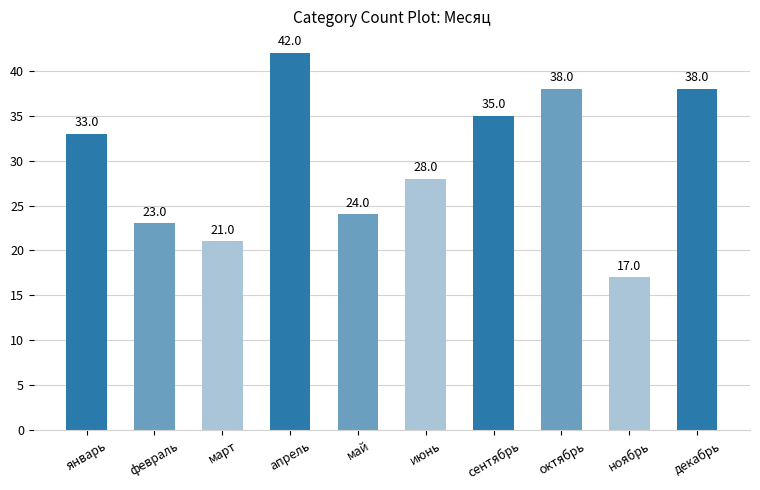

Is it true that the value at ноябрь is 17?

True